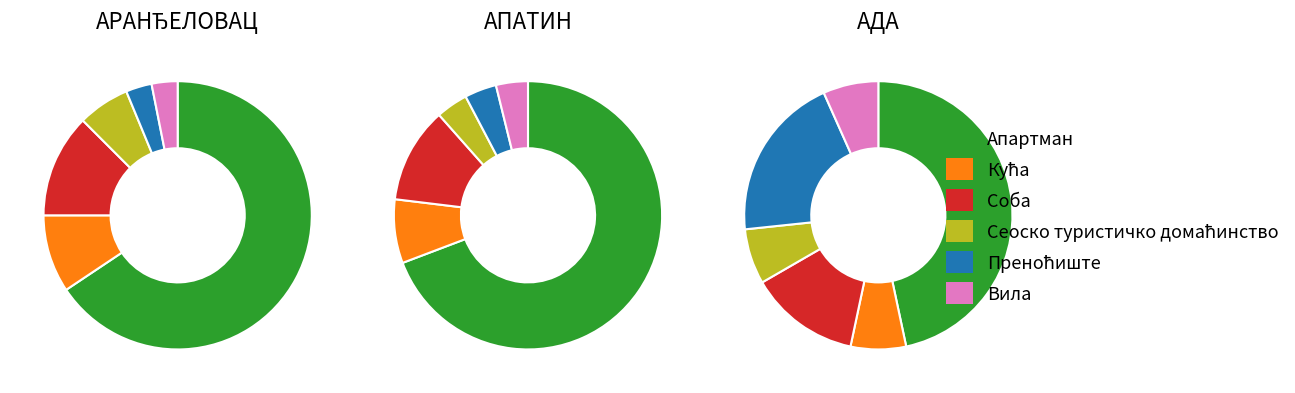

True or false: АДА accounts for 17% of the total.

True